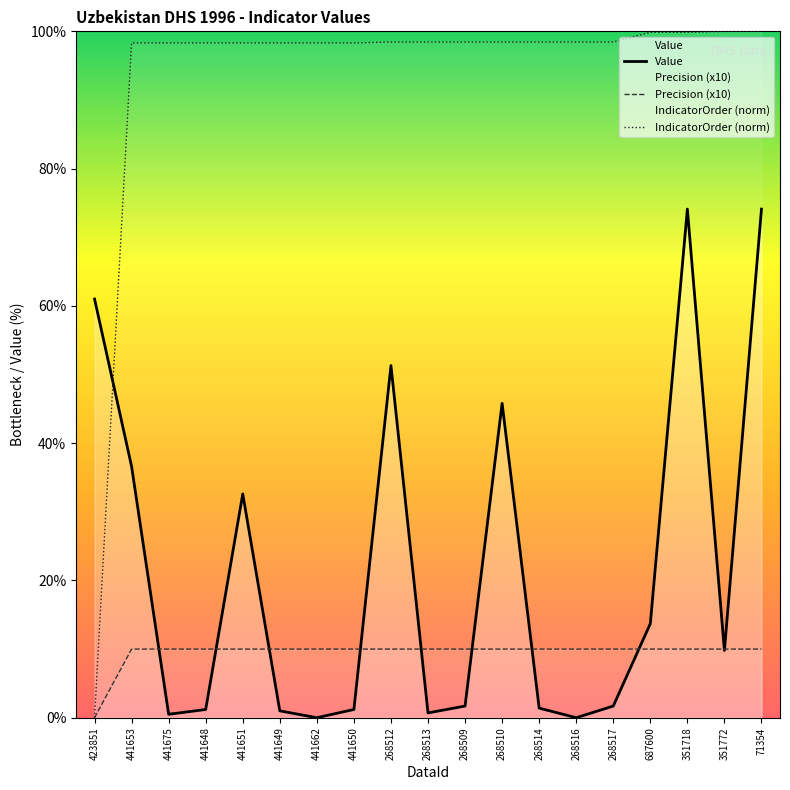

Rank the series by their maximum value, from highest to lowest.

IndicatorOrder (norm), Value, Precision (x10)